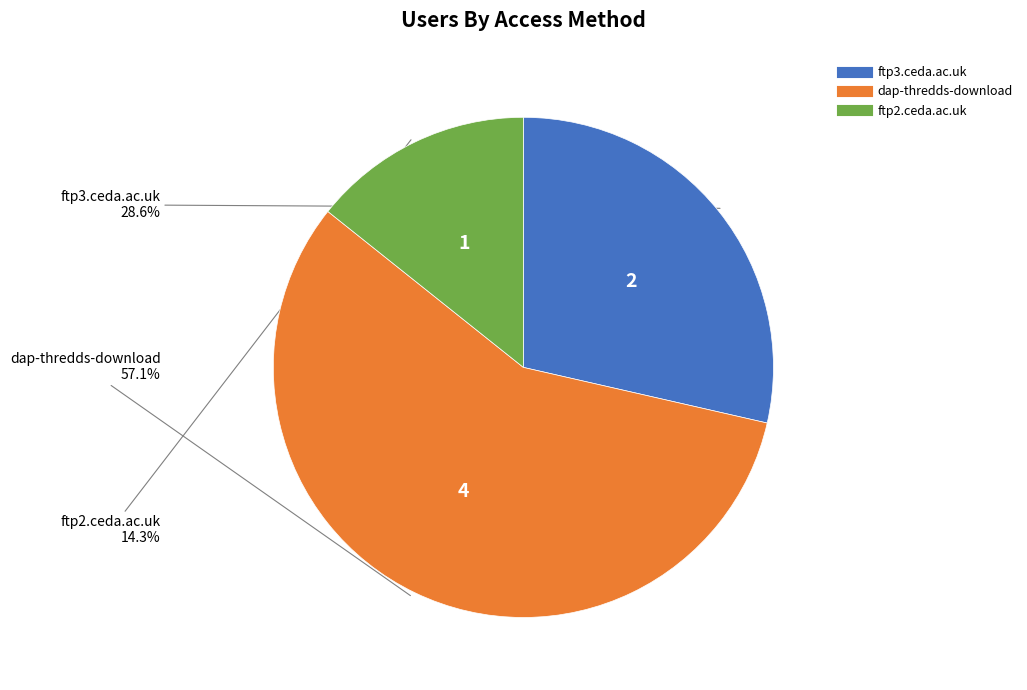

Count the number of slices in the pie.

3